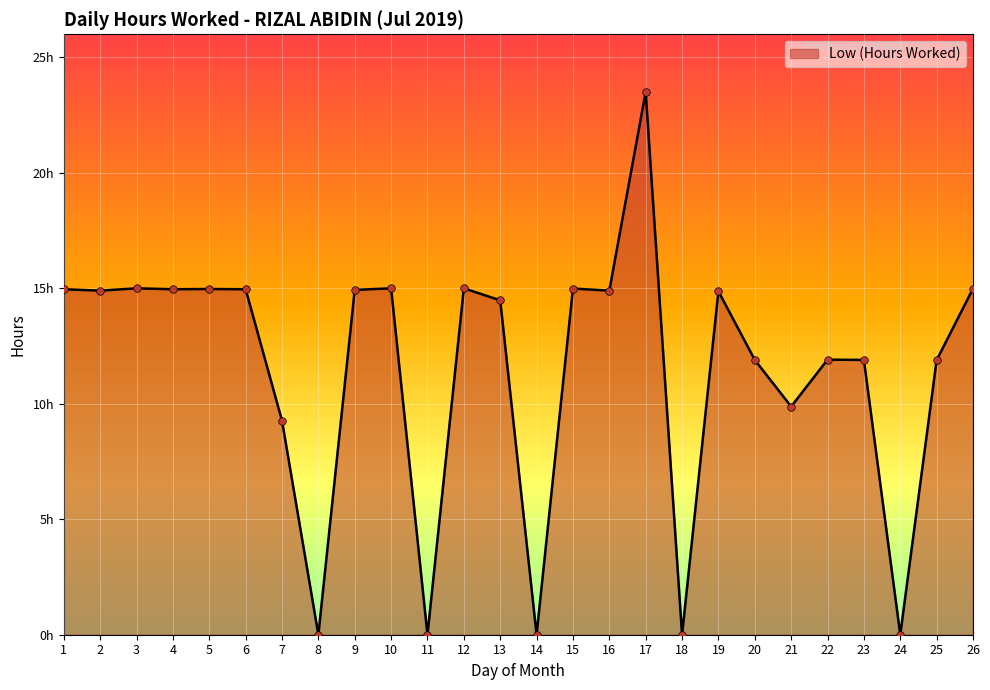

Between 21 and 12, which is larger?

12